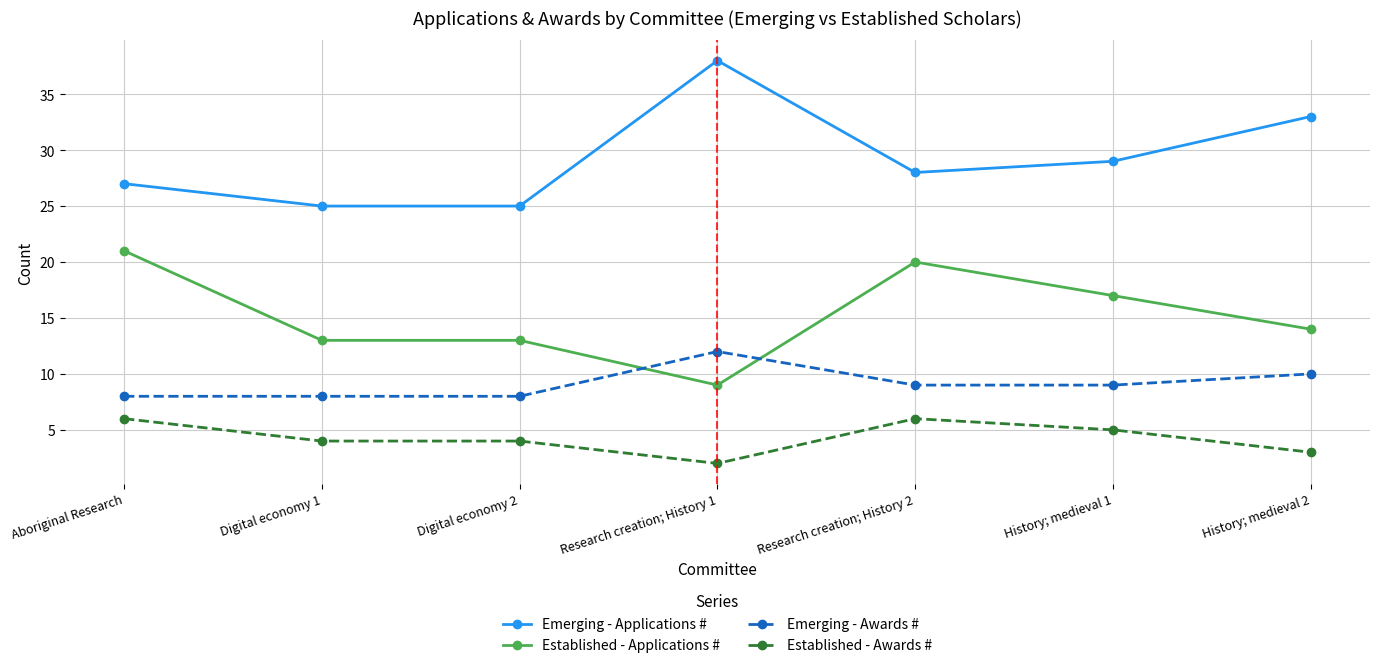

Reading right to left, list all the values displayed in this chart.

Emerging - Applications #: 33	29	28	38	25	25	27
Established - Applications #: 14	17	20	9	13	13	21
Emerging - Awards #: 10	9	9	12	8	8	8
Established - Awards #: 3	5	6	2	4	4	6